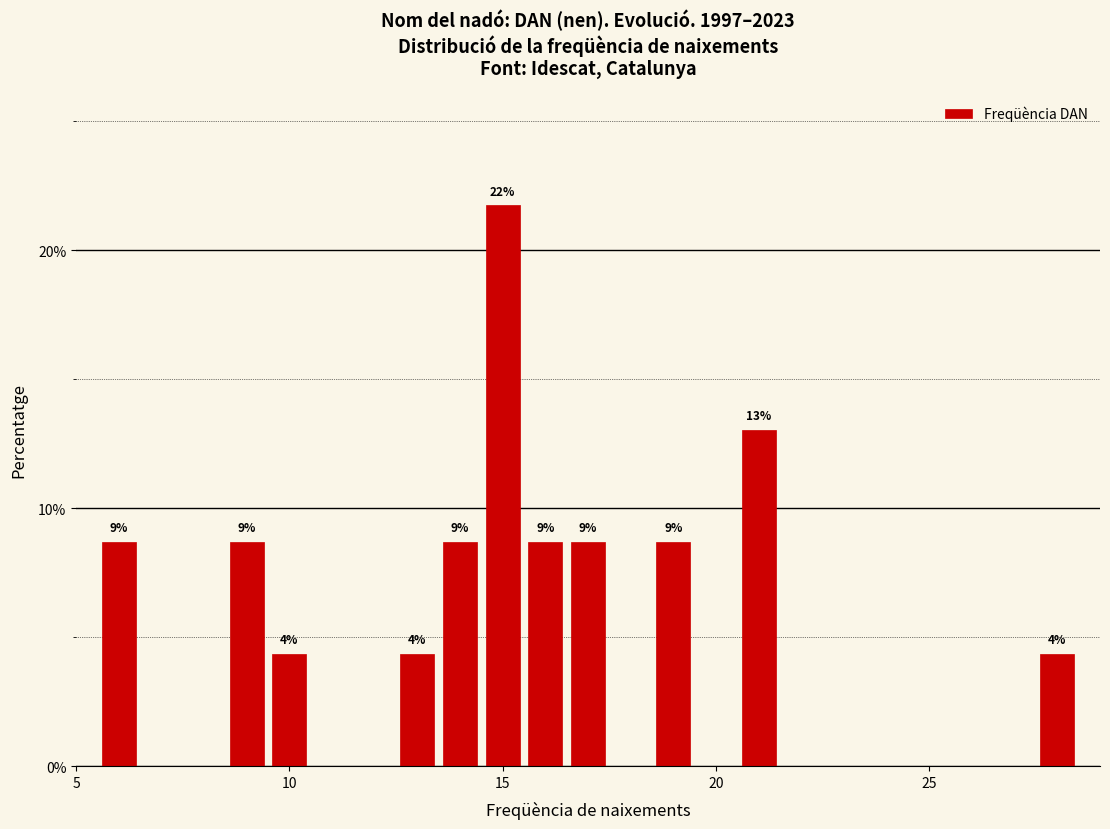

Around what value on the x-axis is the tallest bar? Give the approximate position of its centre, as read against the axis.

15.0